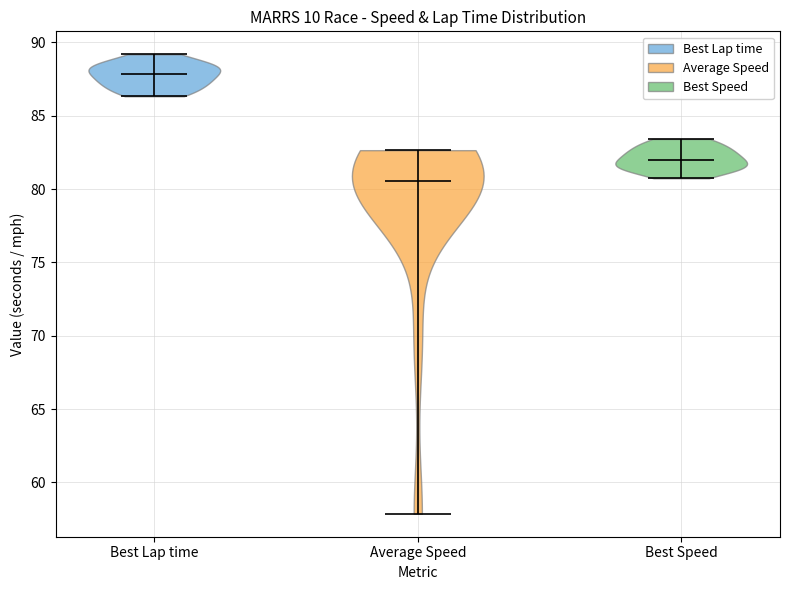

What is the highest point the violin for Best Lap time reaches on the y-axis? The values are not printed on the chart, so give them approximately, as read against the axis.

89.0